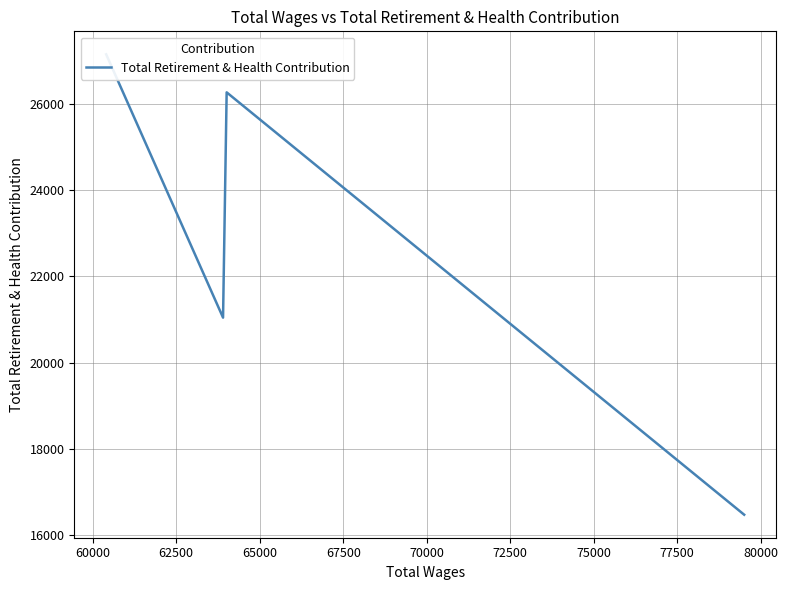

What is the greatest value displayed?

27149